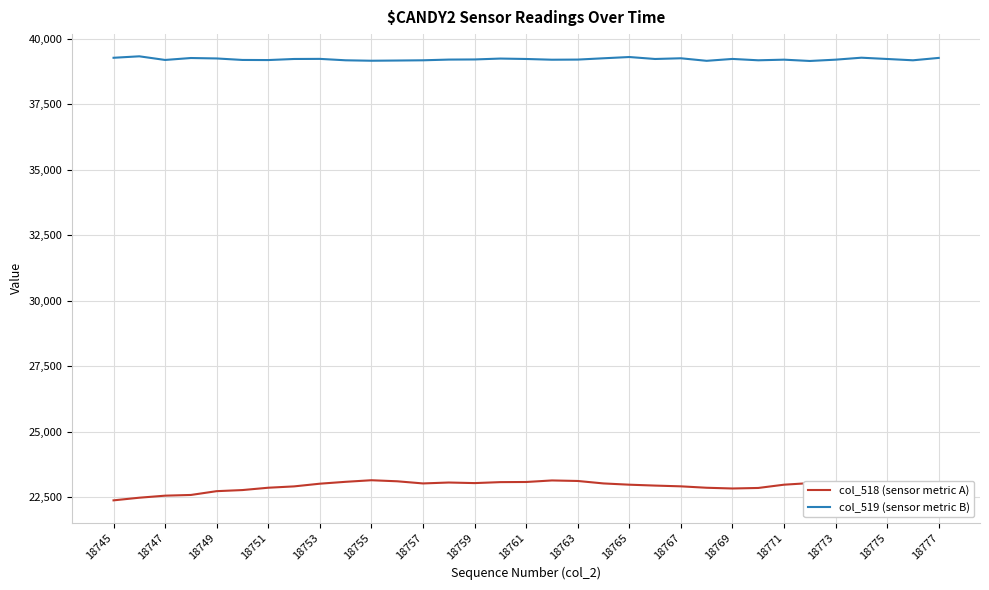

Which series has the largest range (max minus min)?

col_518 (sensor metric A)